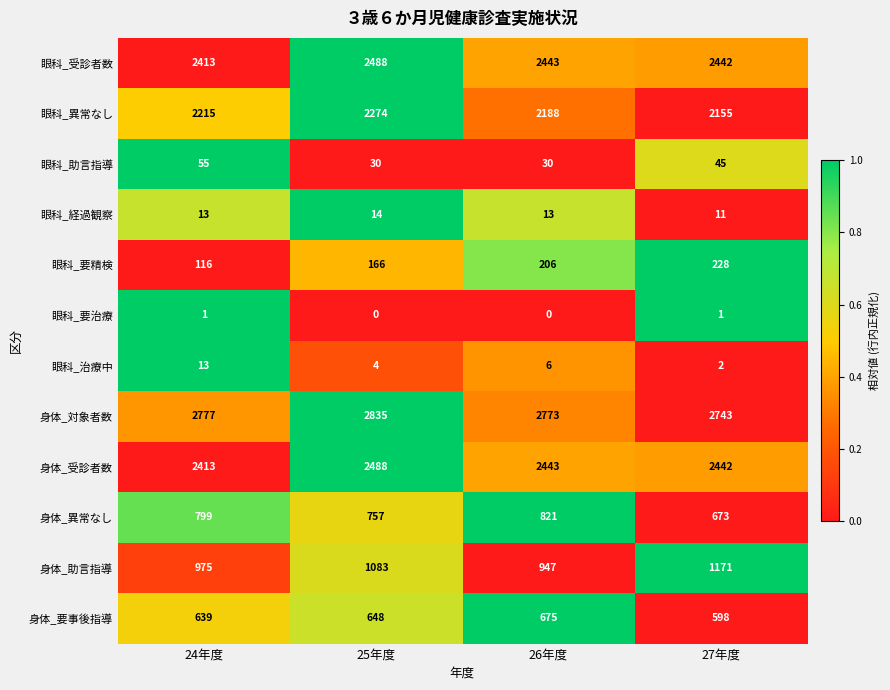

The 眼科_要治療 series shows 1 at 26年度. True or false?

False